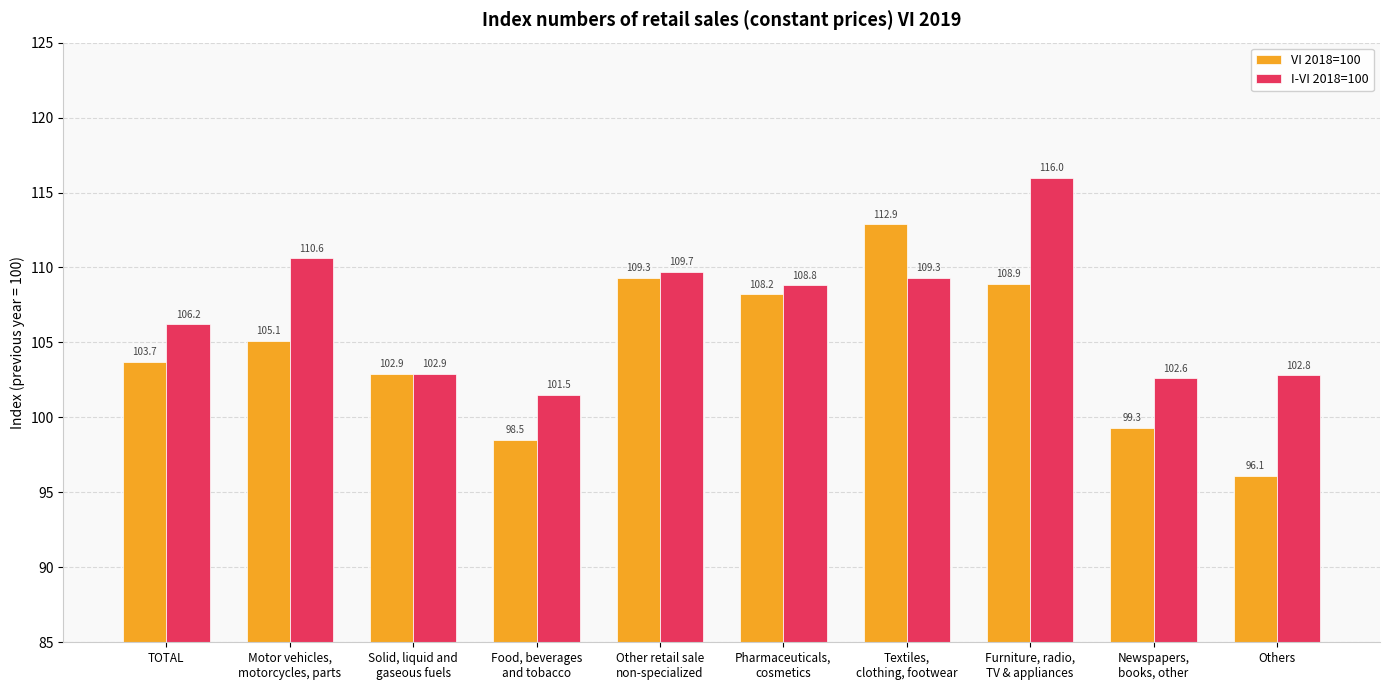

What is the difference between the VI 2018=100 values at Food, beverages
and tobacco and Others?

2.4